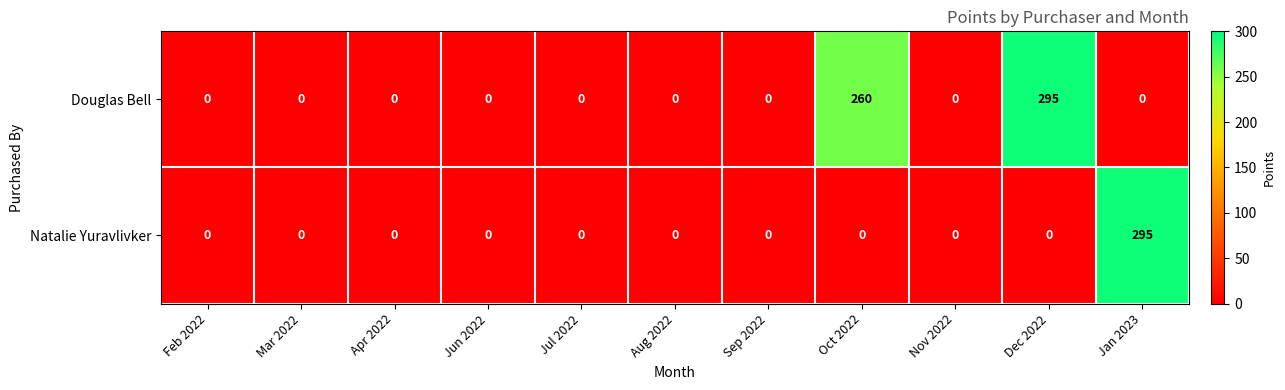

What is the difference between the highest and lowest values at Oct 2022?

260